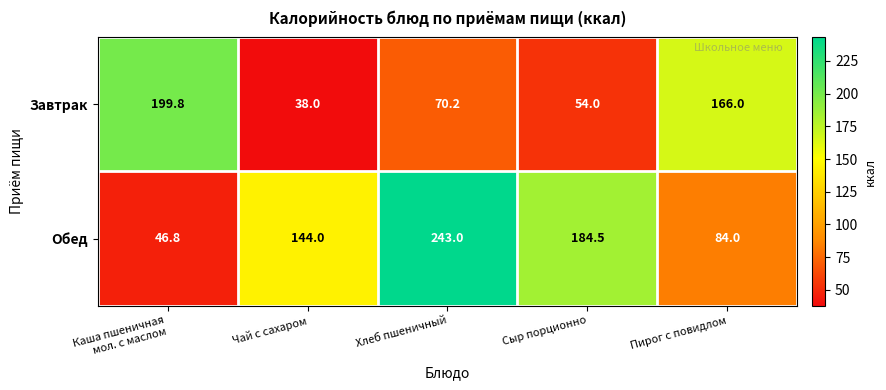

Between Сыр порционно and Пирог с повидлом, which series saw the biggest shift?

Завтрак